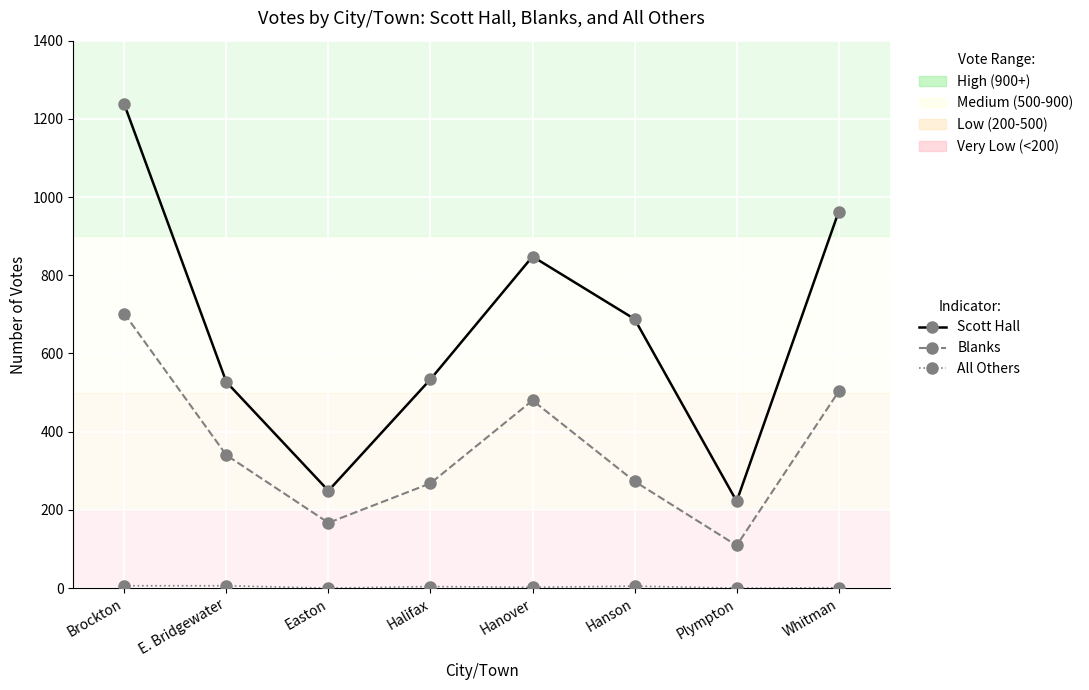

Which label corresponds to the largest value in the chart?

Brockton